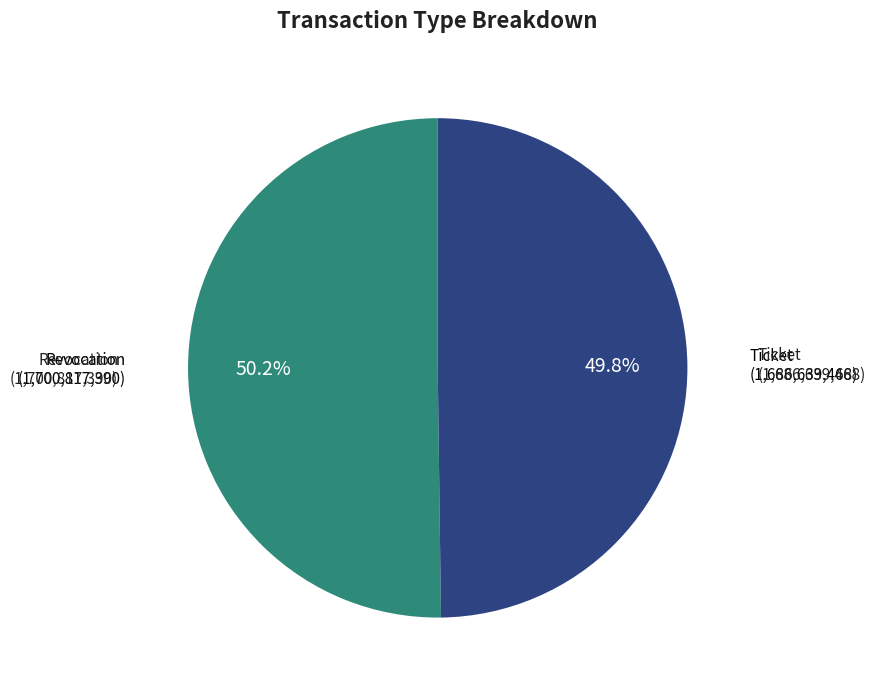

Is there a majority slice in this chart?

Yes